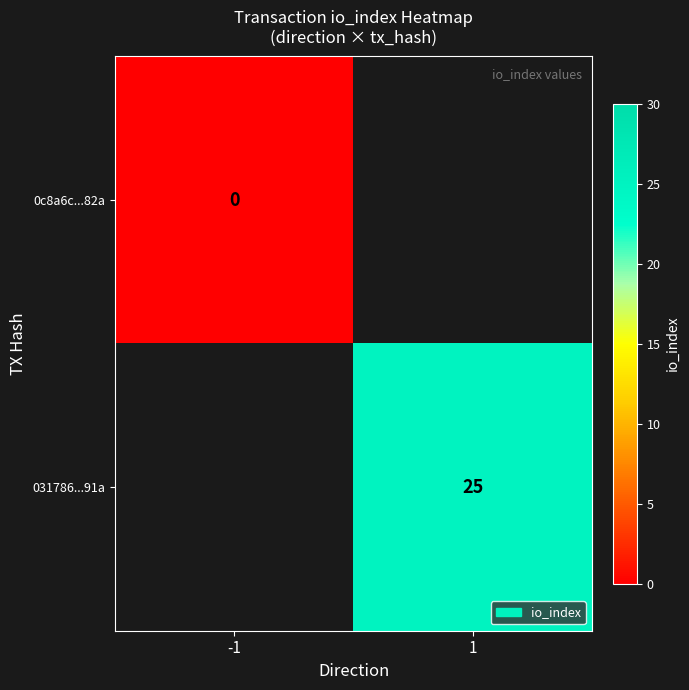

Is it true that 031786...91a equals 42 at 1?

False